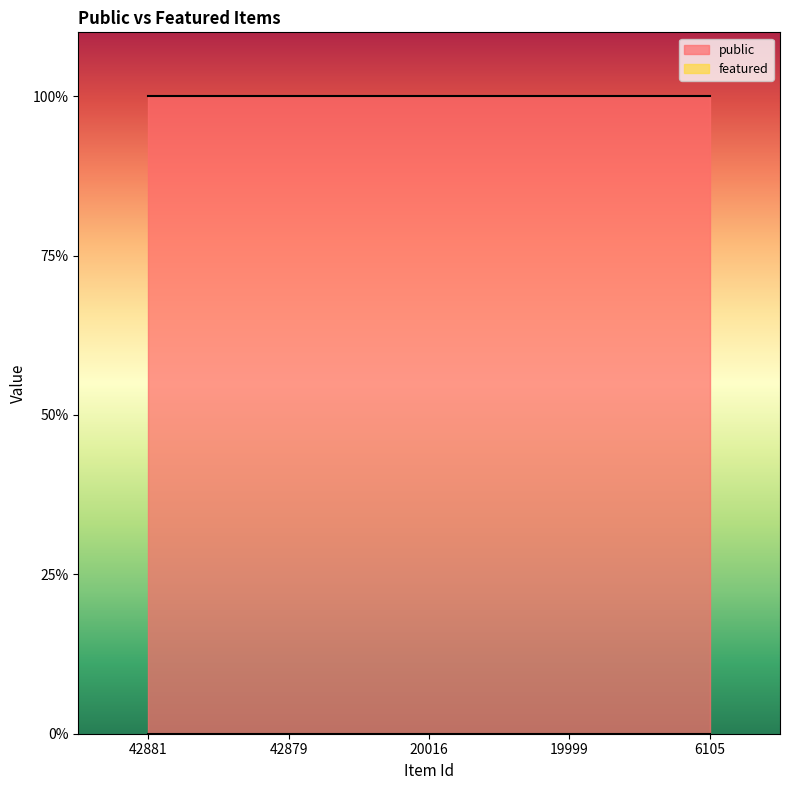

List the series in order of their peak value, lowest first.

featured, public